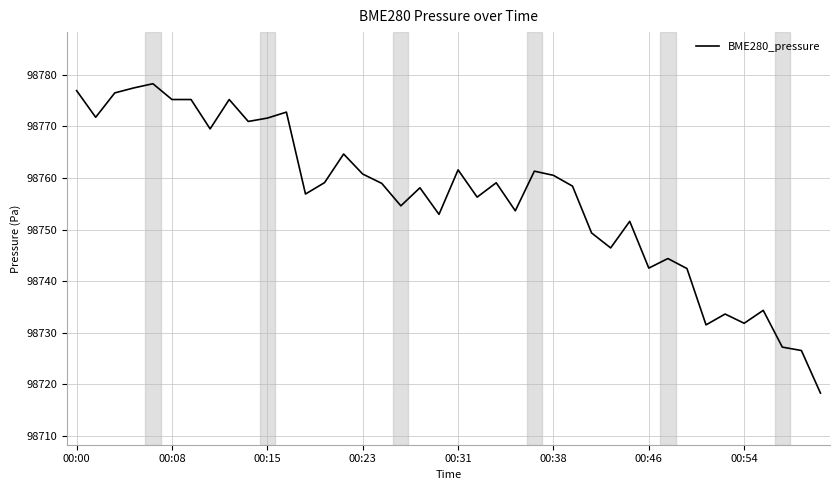

What is the difference between the maximum and minimum values?

59.9